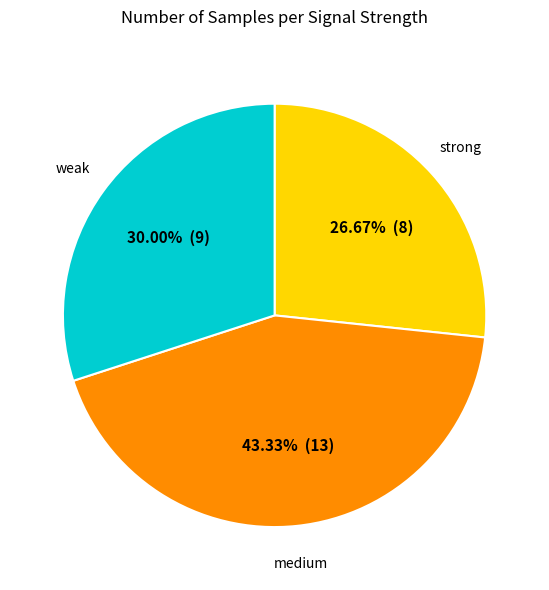

Is there a majority slice in this chart?

No